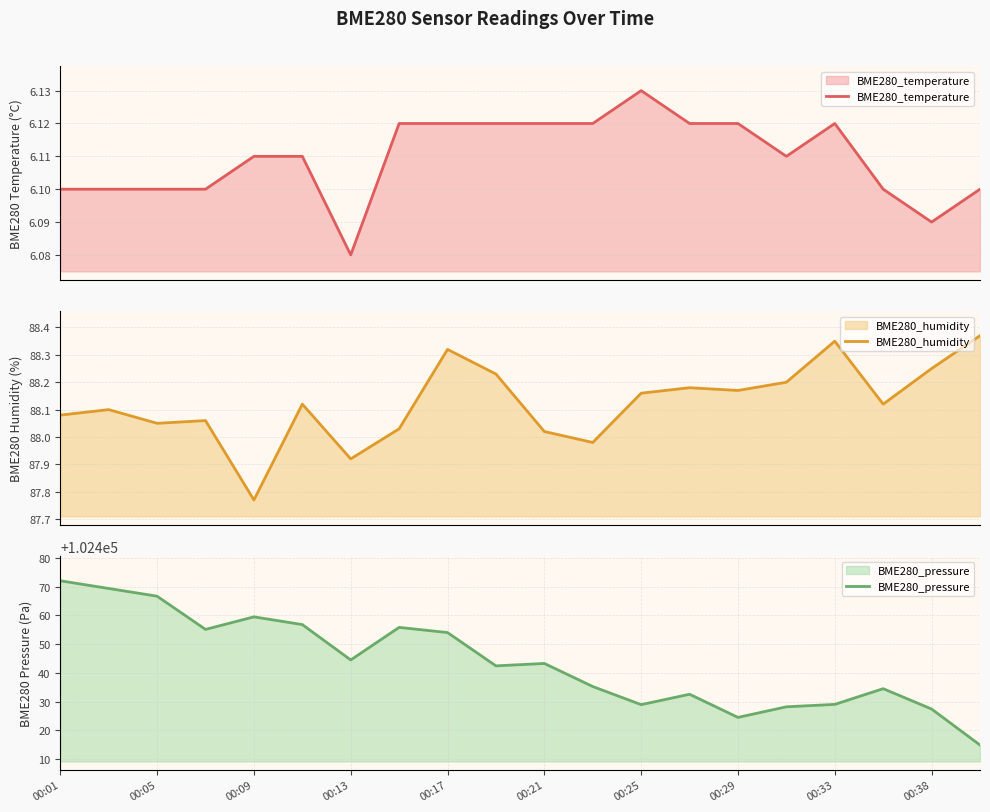

What are all the series names shown in the legend?

BME280_temperature, BME280_humidity, BME280_pressure